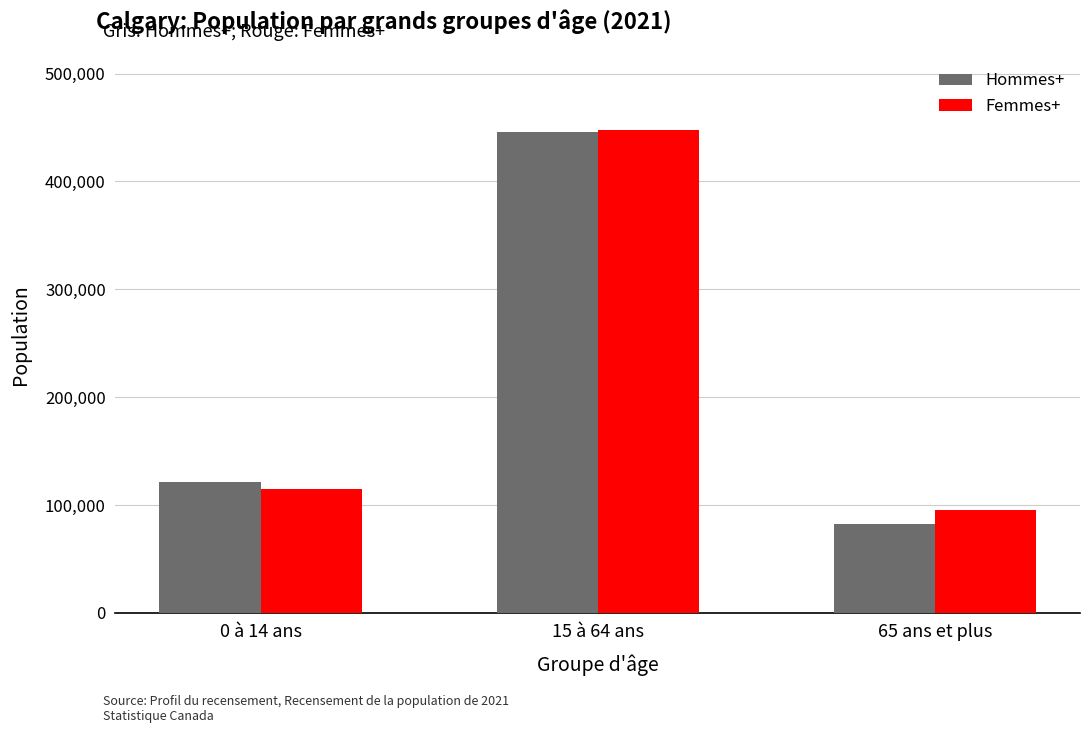

What is the total value across all series at 0 à 14 ans?

235855